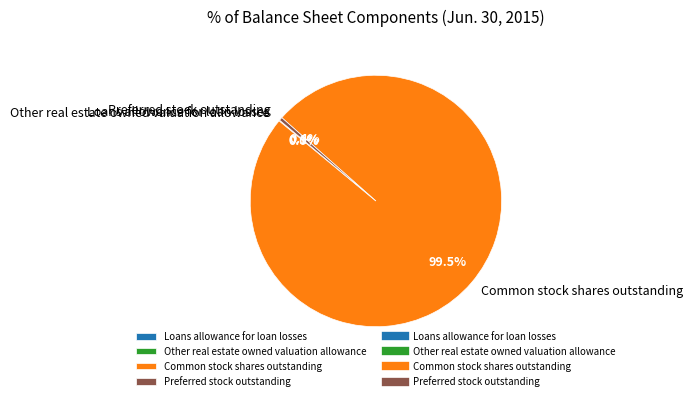

Which slice is the largest?

Common stock shares outstanding